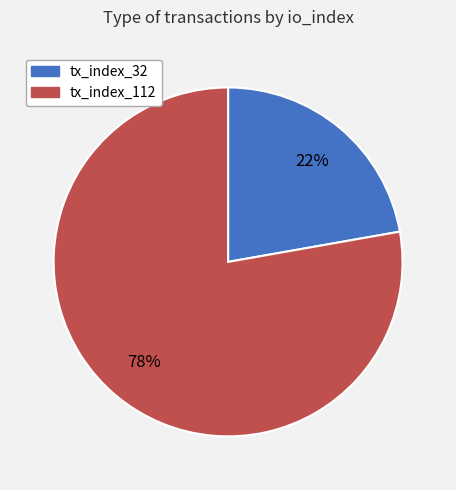

Is there any slice that represents more than half of the pie?

Yes